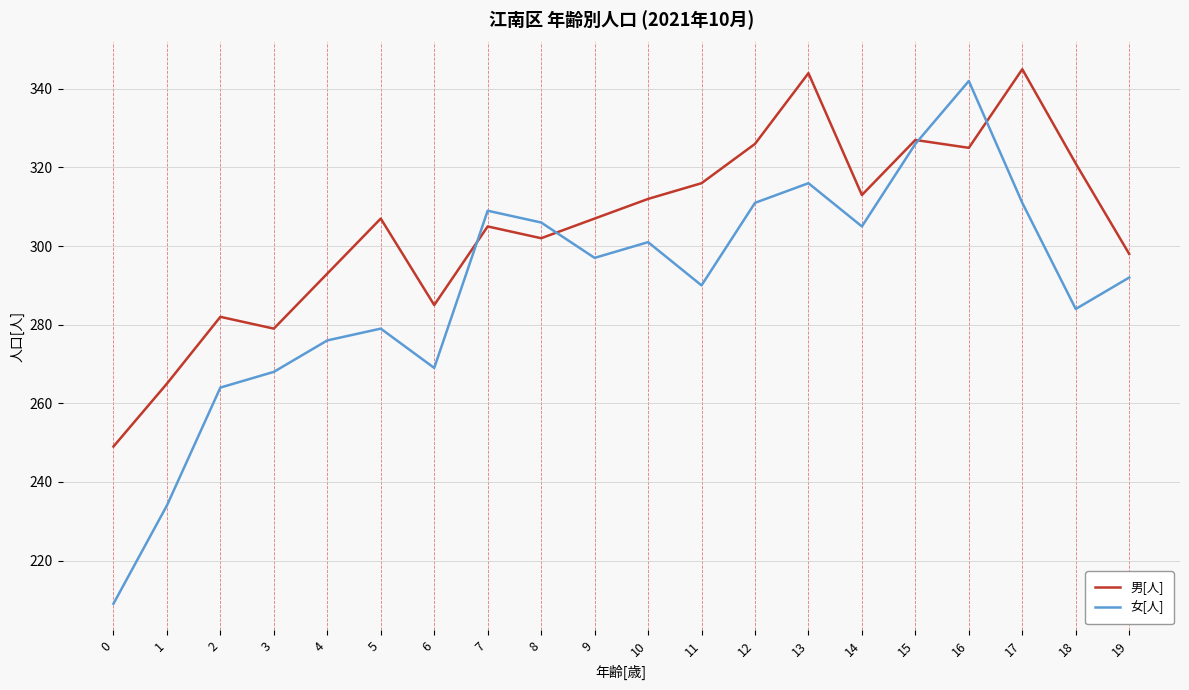

What is the total value across all series at 7?

614